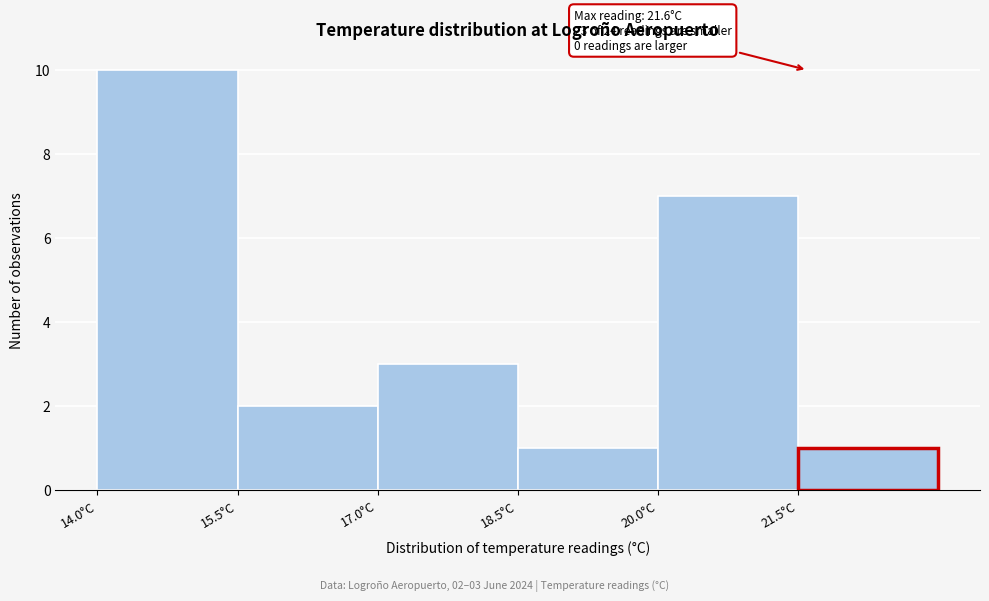

Over which range of the x-axis is the bar tallest?

14.0 to 15.5